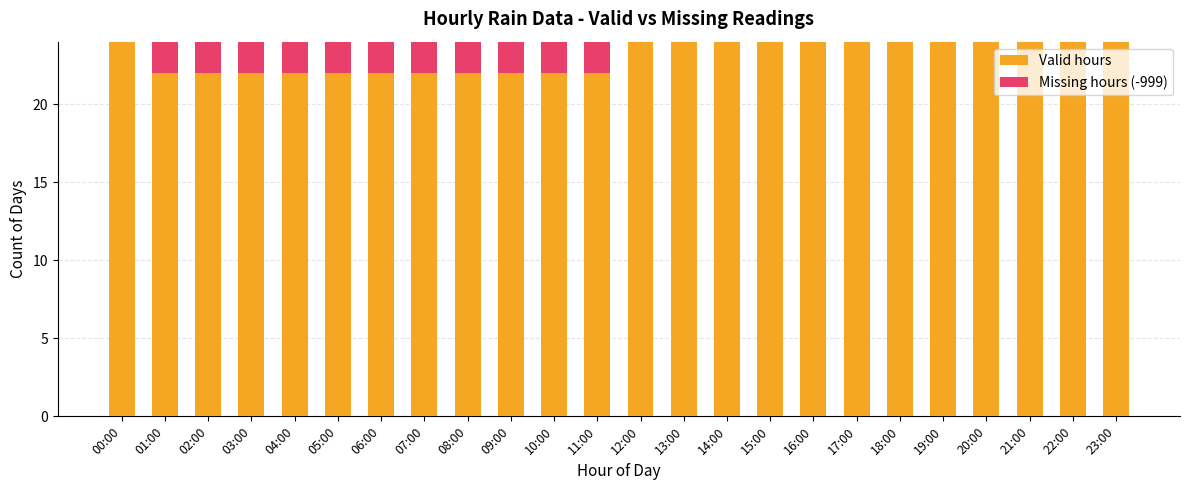

Is it true that Valid hours equals 39 at 08:00?

False